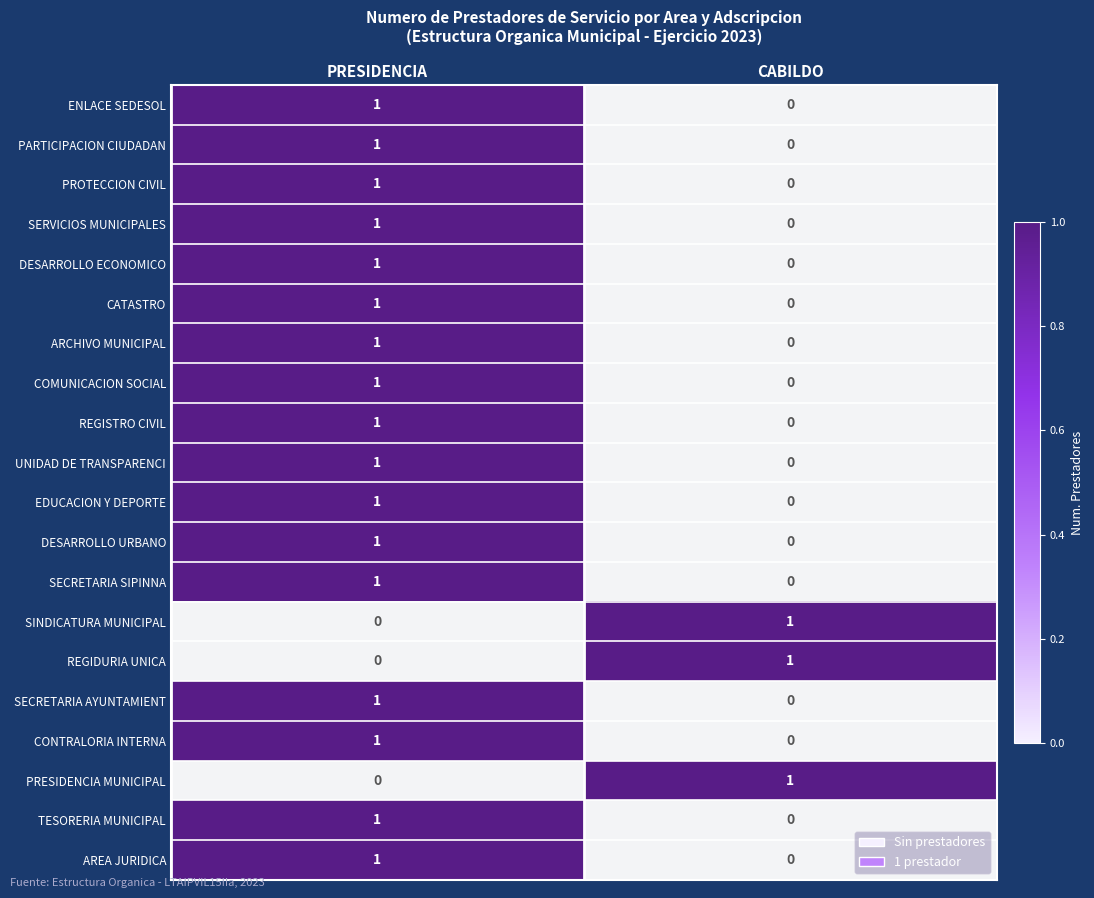

How many data points in REGIDURIA UNICA are less than 1?

1